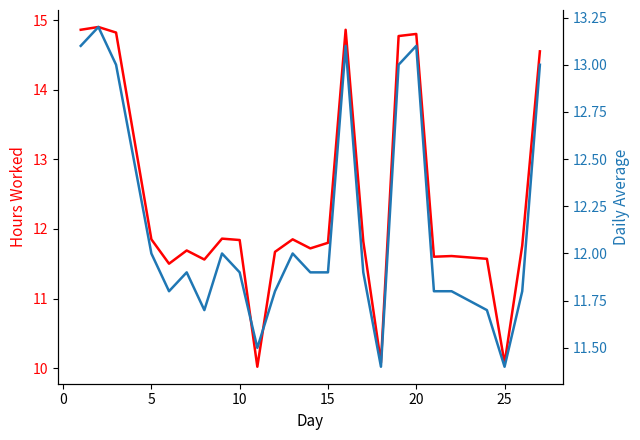

What is the greatest value displayed?

14.9